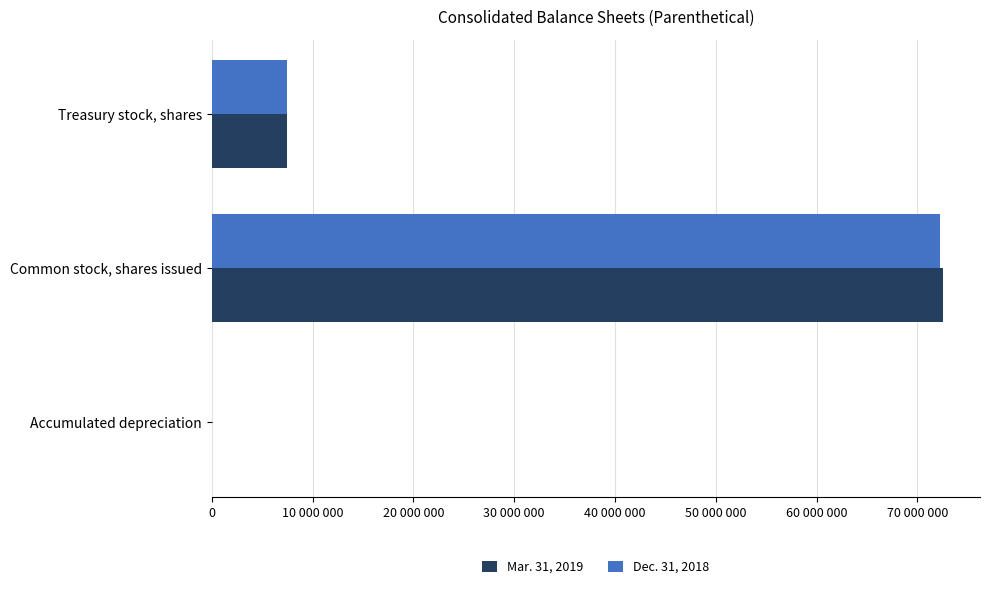

List the series in order of their peak value, lowest first.

Dec. 31, 2018, Mar. 31, 2019